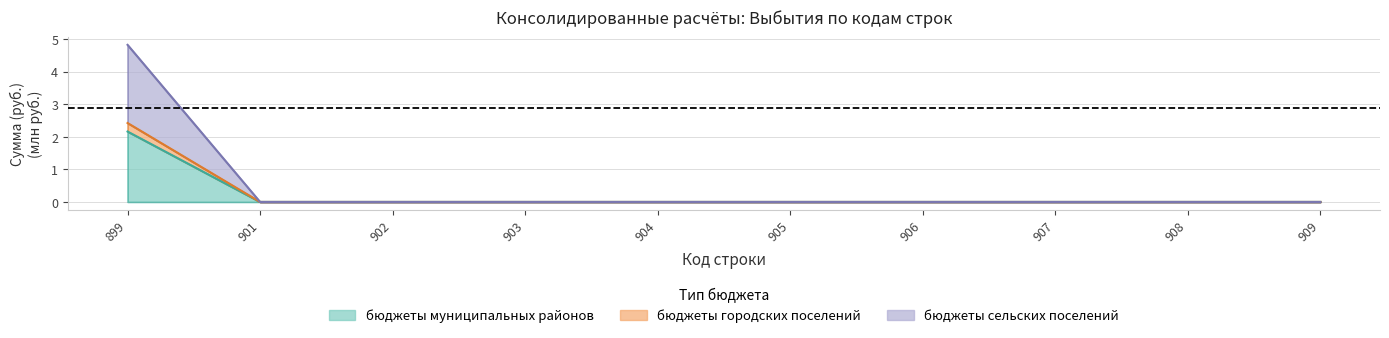

True or false: бюджеты сельских поселений has a value of 0.0 at 905.

True